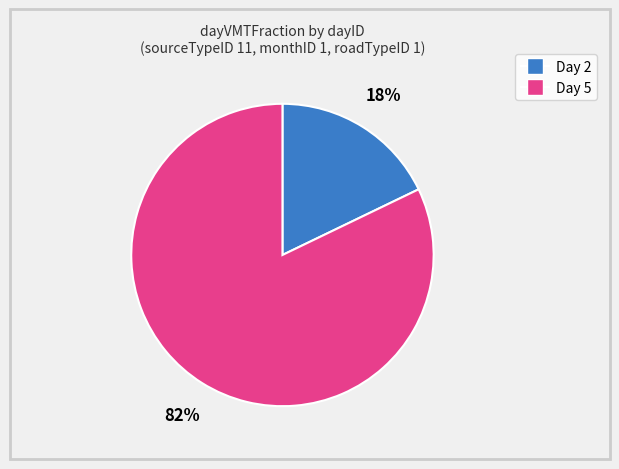

Is there a majority slice in this chart?

Yes